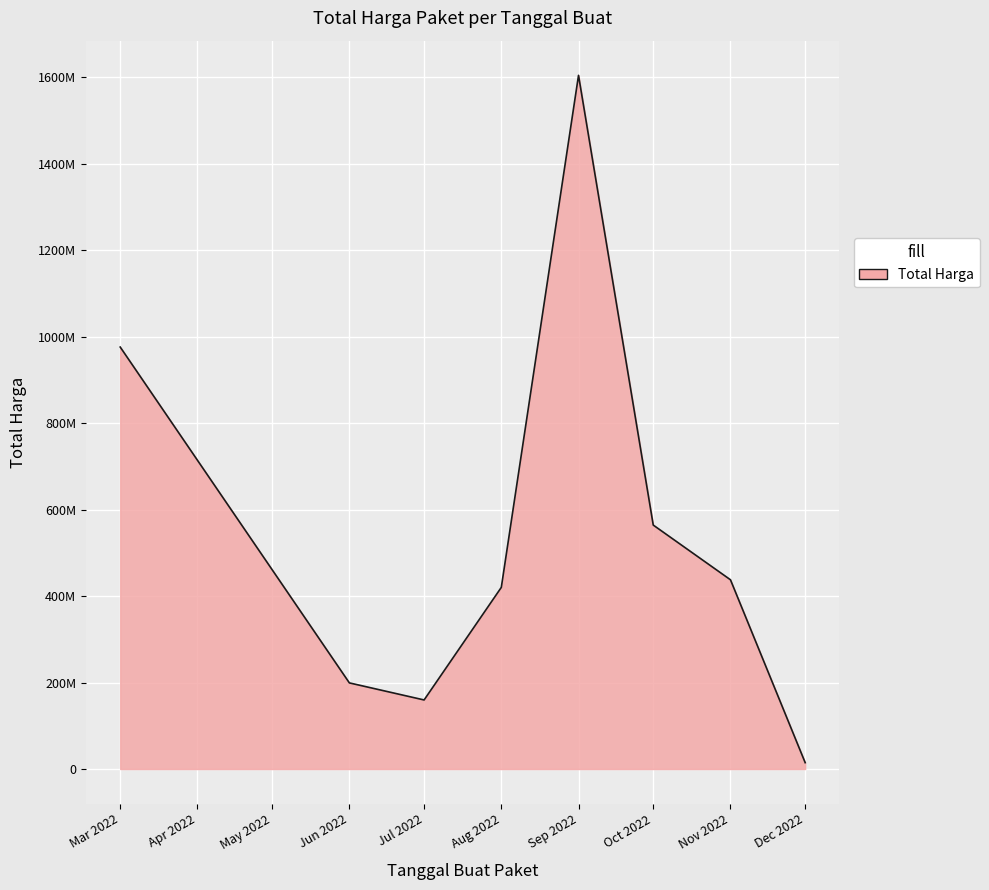

At which category does the chart reach its minimum across all series?

Dec 2022